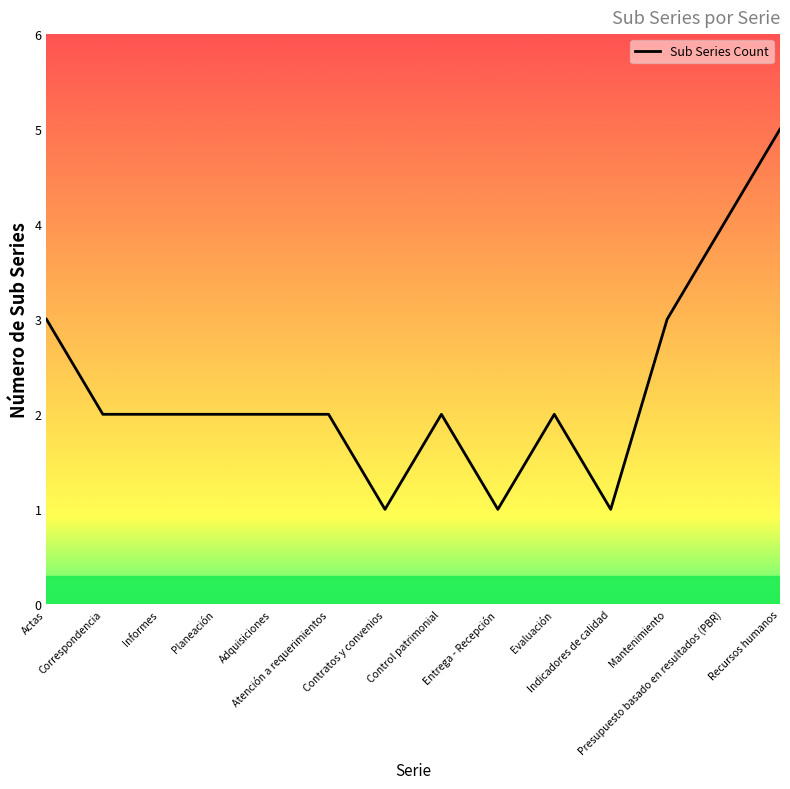

What position from the left is Actas?

1